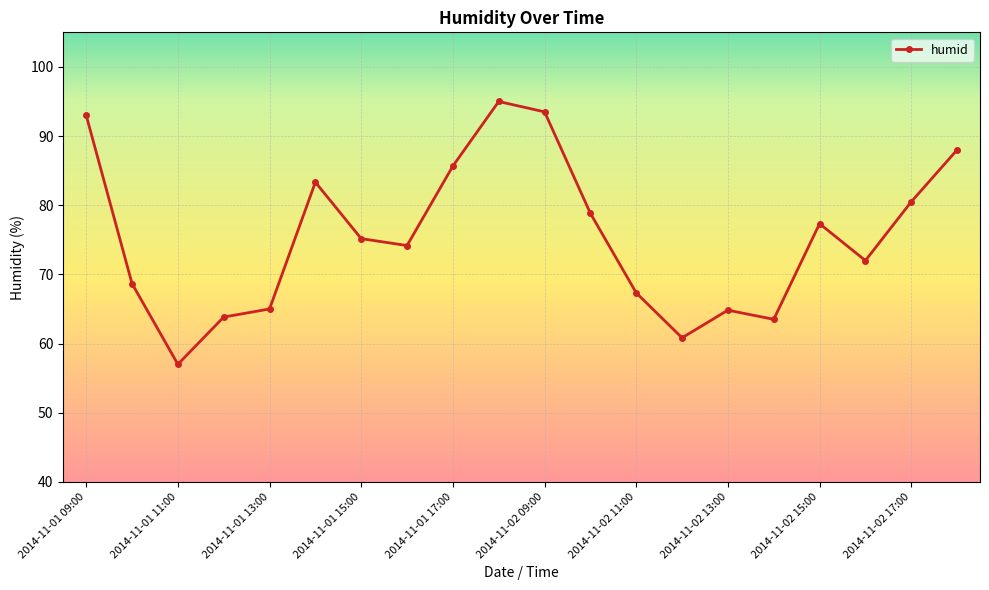

True or false: the data has more than 2 interior local peaks.

True